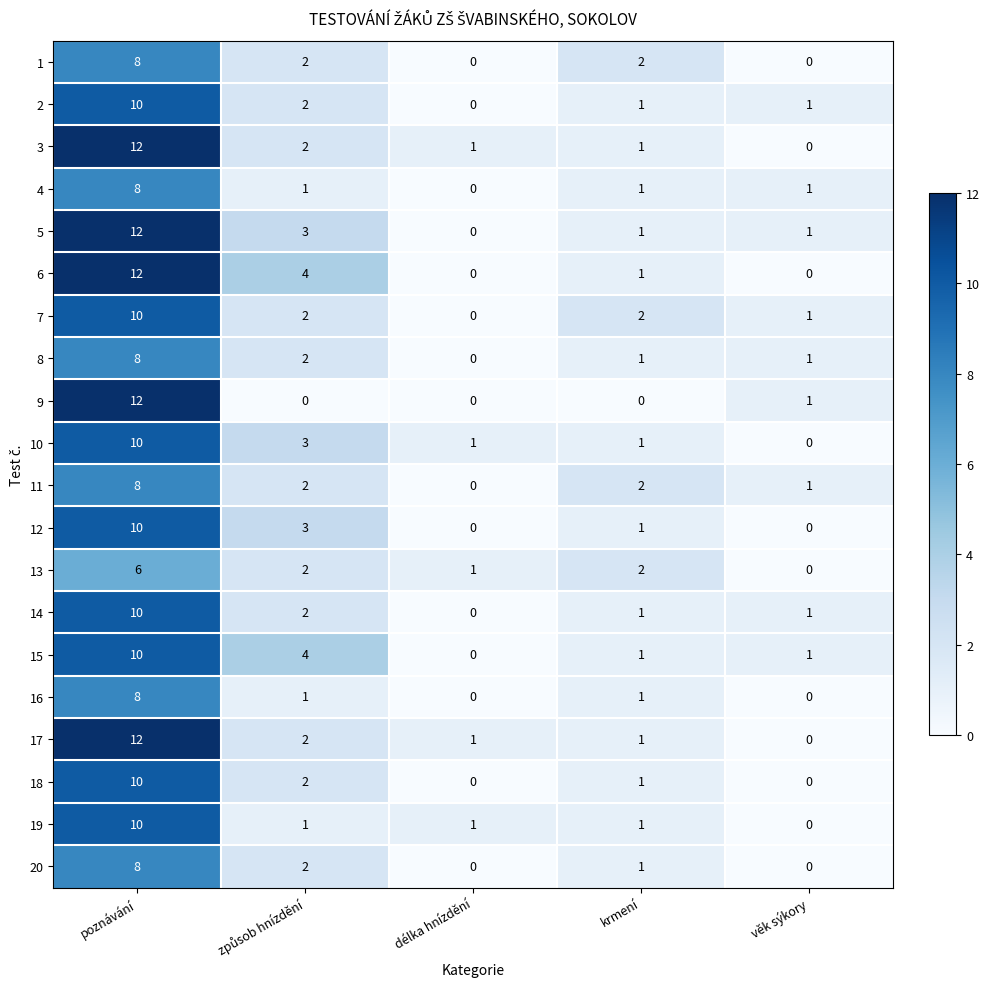

True or false: 7 has a value of 2 at věk sýkory.

False